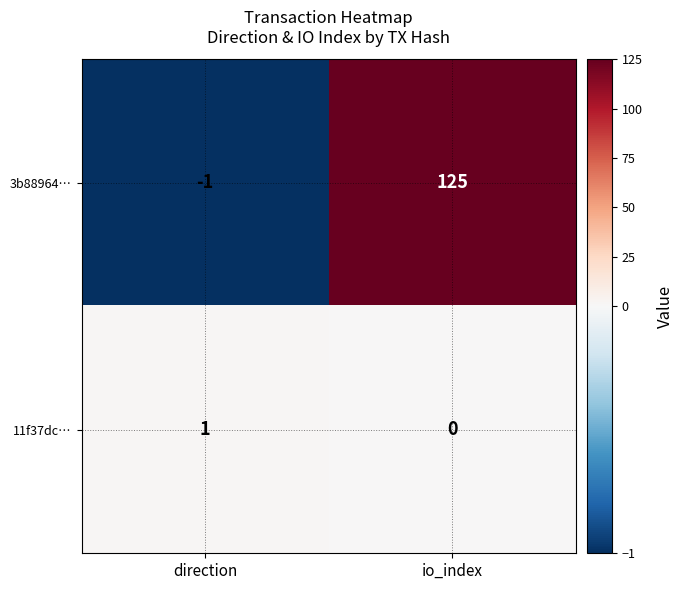

Which label corresponds to the smallest value in the chart?

direction